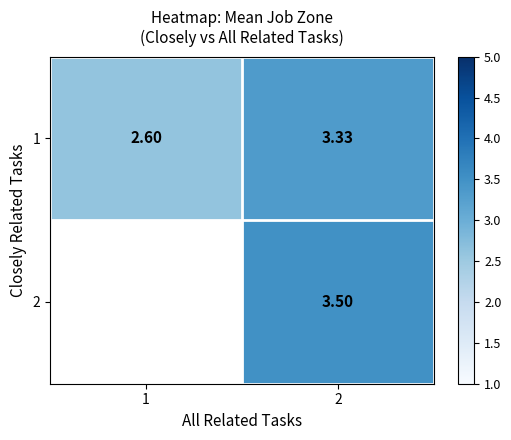

Which series has the widest spread of values?

1